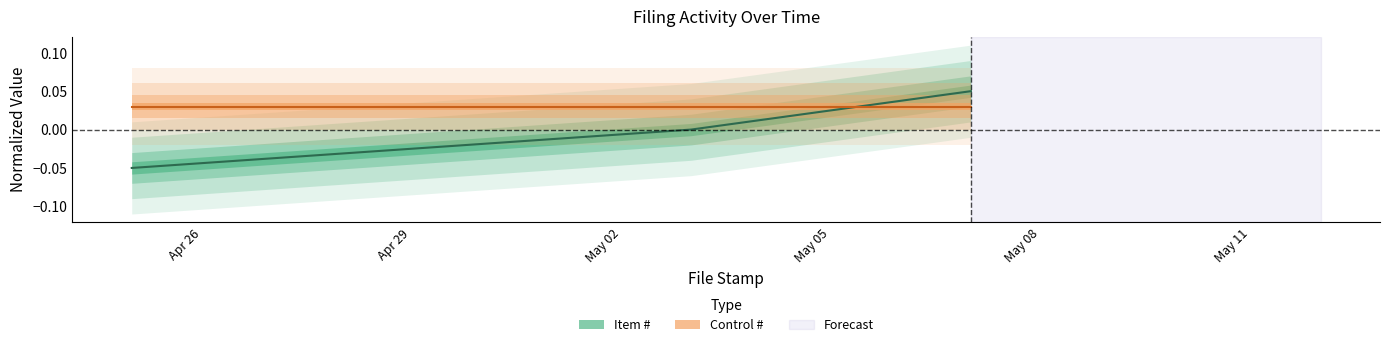

Where is the data nearest to the value 0?

2024-05-03